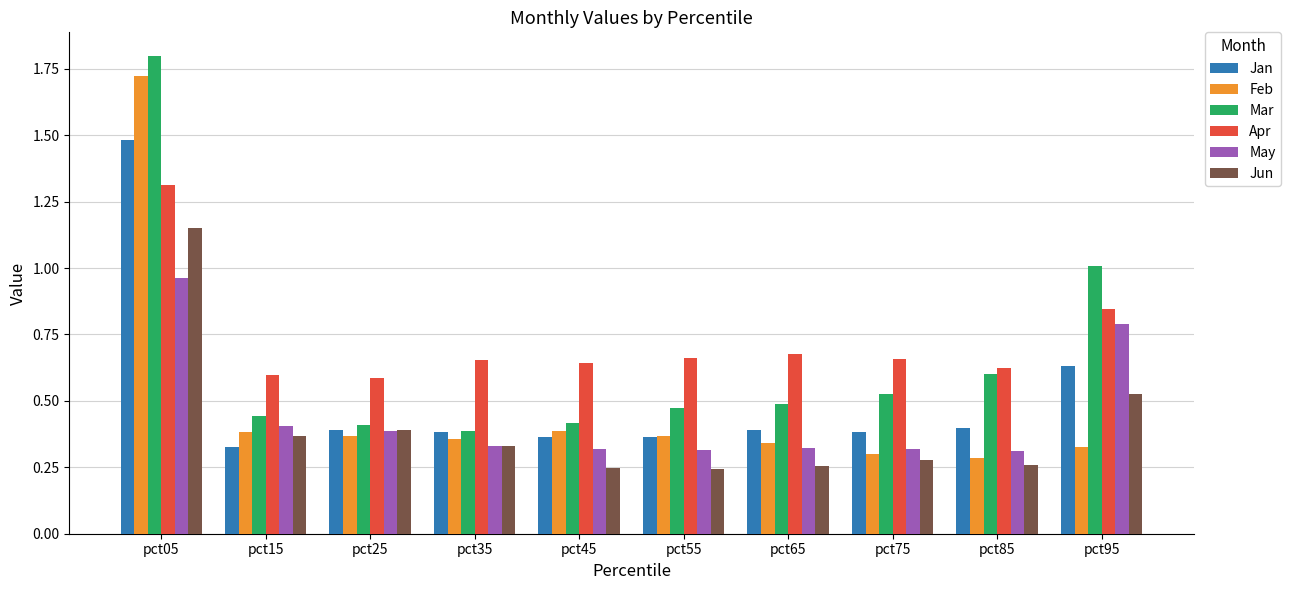

What is the difference between the maximum and minimum values in the Feb series?

1.4